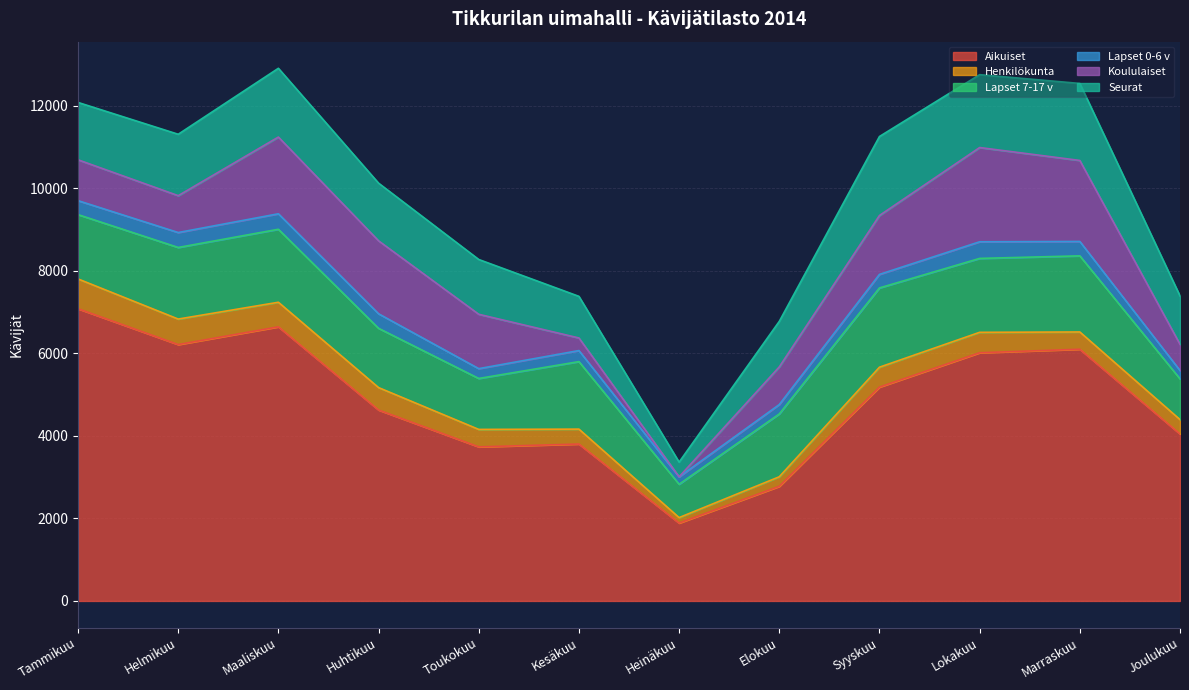

What position from the left is Huhtikuu?

4